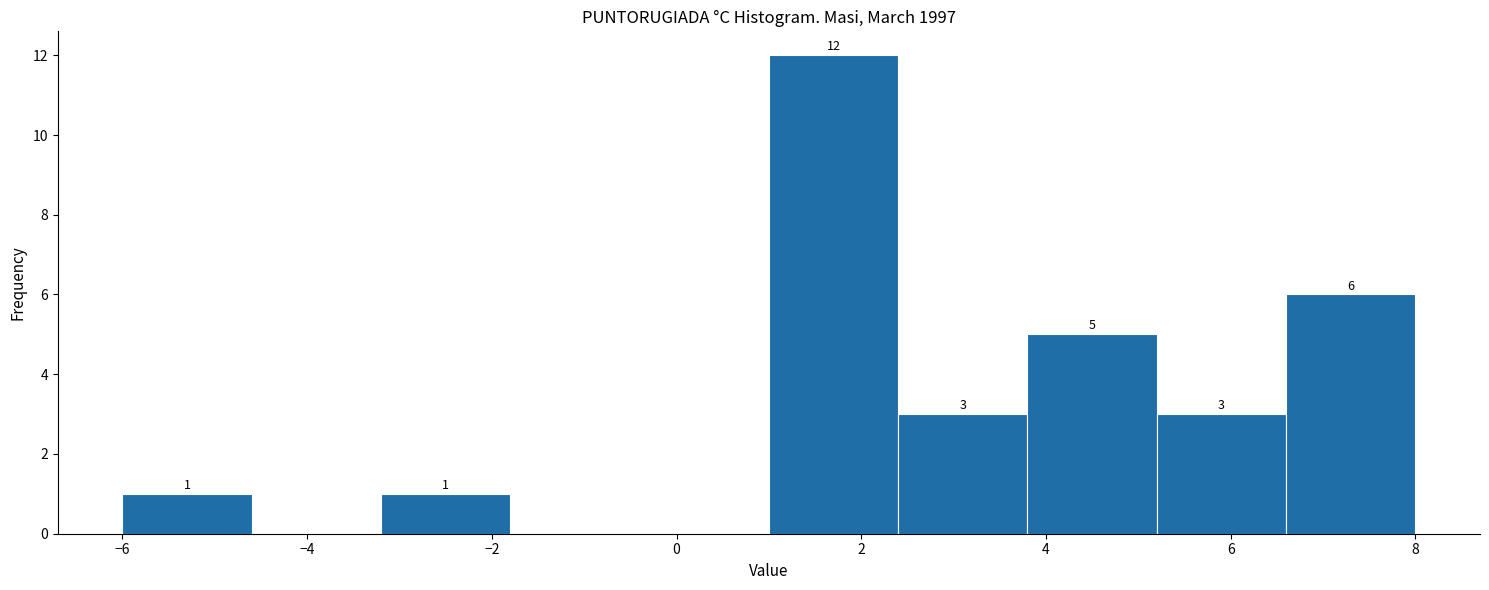

Which range on the x-axis has the tallest bar?

1.0 to 2.4